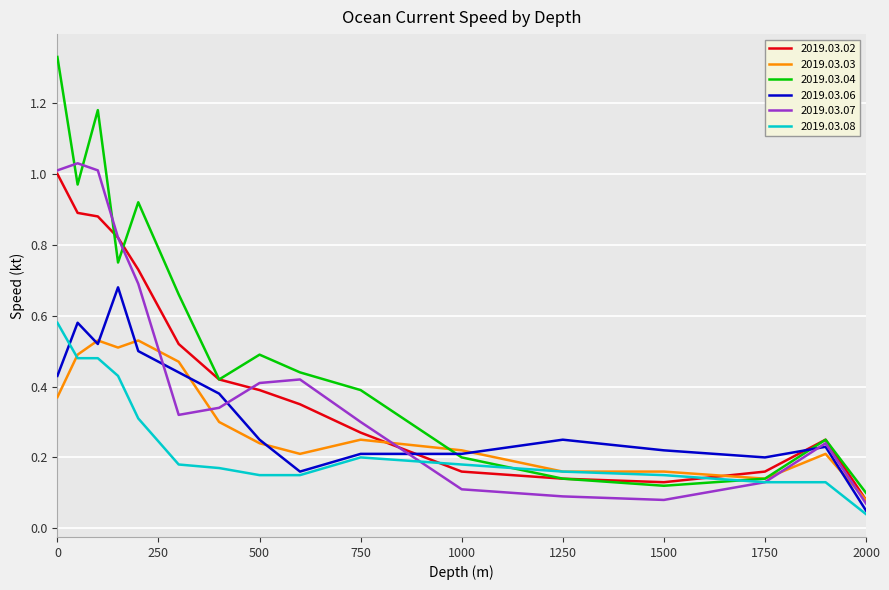

Which series has the largest total across all categories?

2019.03.04